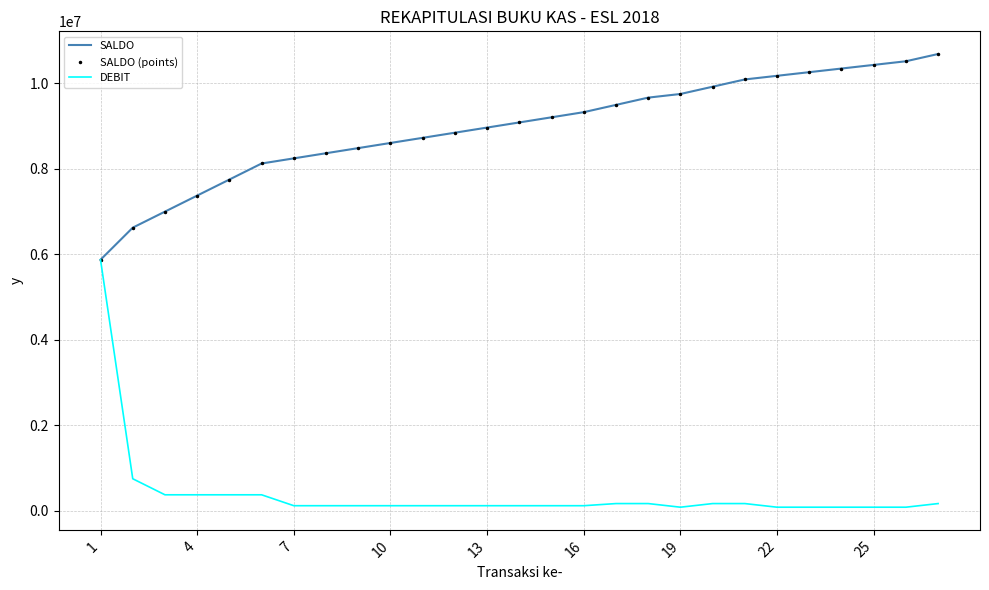

What are all the series names shown in the legend?

SALDO, SALDO (points), DEBIT